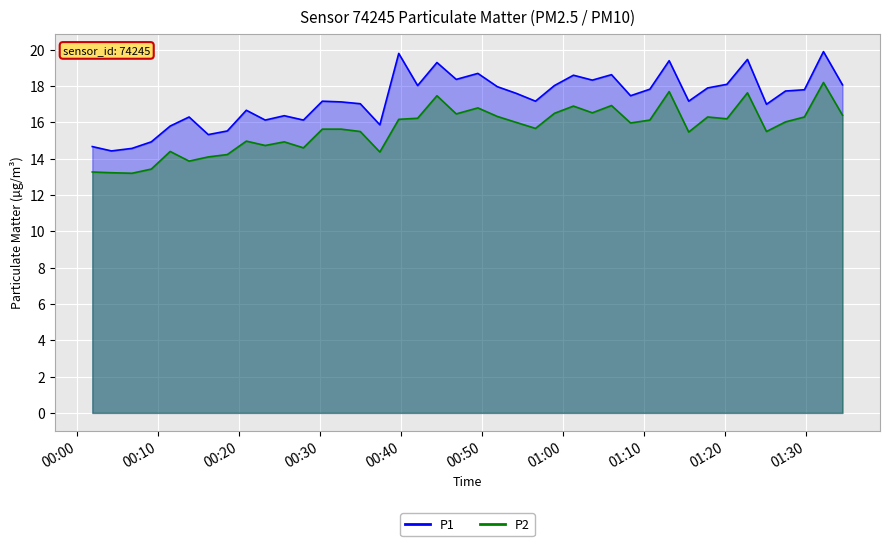

Reading left to right, what are all the values shown in this chart?

P1: 14.7	14.4	14.6	14.9	15.8	16.3	15.3	15.5	16.7	16.1	16.4	16.1	17.2	17.1	17.0	15.9	19.8	18.0	19.3	18.4	18.7	18.0	17.6	17.2	18.0	18.6	18.3	18.6	17.5	17.8	19.4	17.2	17.9	18.1	19.5	17.0	17.7	17.8	19.9	18.1
P2: 13.3	13.2	13.2	13.4	14.4	13.9	14.1	14.2	15.0	14.7	14.9	14.6	15.6	15.6	15.5	14.4	16.2	16.2	17.5	16.5	16.8	16.3	16.0	15.7	16.5	16.9	16.5	16.9	16.0	16.1	17.7	15.5	16.3	16.2	17.6	15.5	16.0	16.3	18.2	16.4